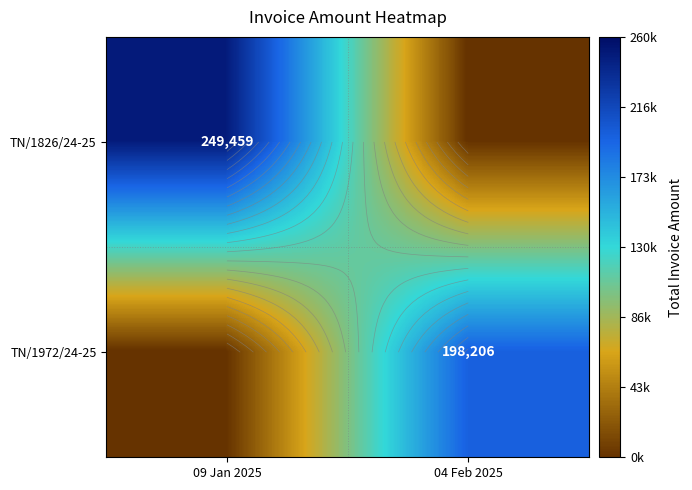

At how many categories does at least one series exceed 243819?

1